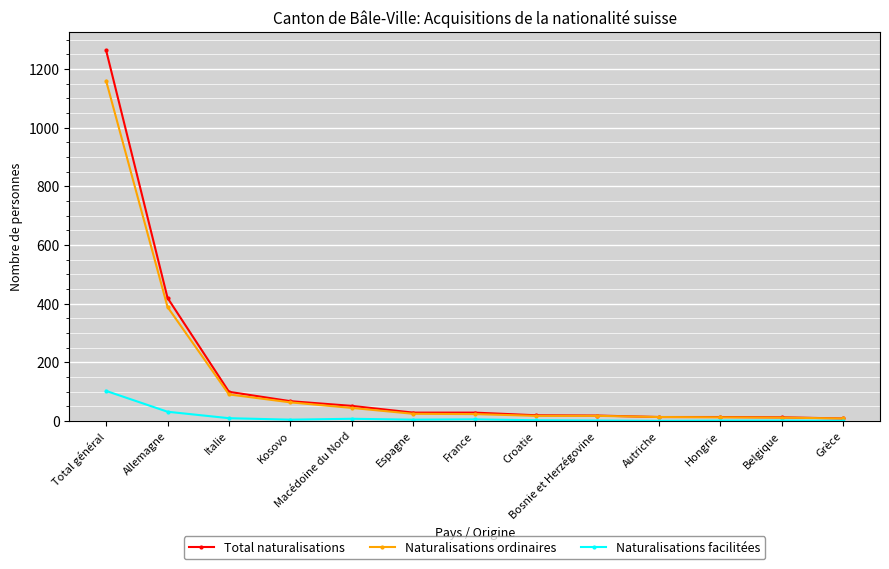

Which label corresponds to the largest value in the chart?

Total général